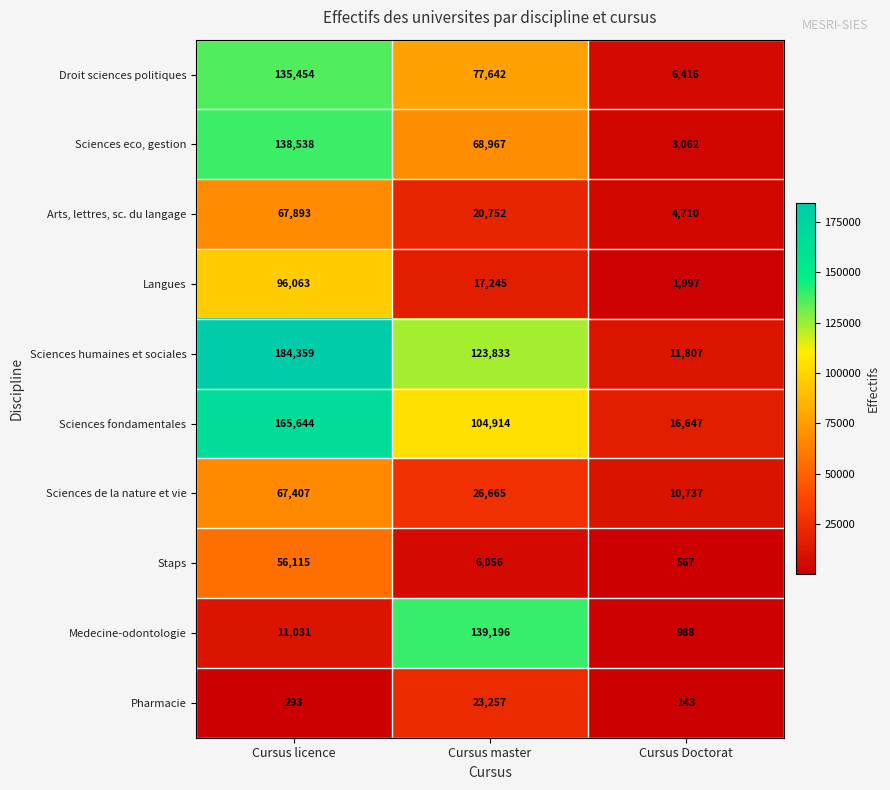

Reading right to left, list all the values displayed in this chart.

Droit sciences politiques: Cursus Doctorat=6416	Cursus master=77642	Cursus licence=135454
Sciences eco, gestion: Cursus Doctorat=3062	Cursus master=68967	Cursus licence=138538
Arts, lettres, sc. du langage: Cursus Doctorat=4710	Cursus master=20752	Cursus licence=67893
Langues: Cursus Doctorat=1997	Cursus master=17245	Cursus licence=96063
Sciences humaines et sociales: Cursus Doctorat=11807	Cursus master=123833	Cursus licence=184359
Sciences fondamentales: Cursus Doctorat=16647	Cursus master=104914	Cursus licence=165644
Sciences de la nature et vie: Cursus Doctorat=10737	Cursus master=26665	Cursus licence=67407
Staps: Cursus Doctorat=567	Cursus master=6056	Cursus licence=56115
Medecine-odontologie: Cursus Doctorat=988	Cursus master=139196	Cursus licence=11031
Pharmacie: Cursus Doctorat=143	Cursus master=23257	Cursus licence=293